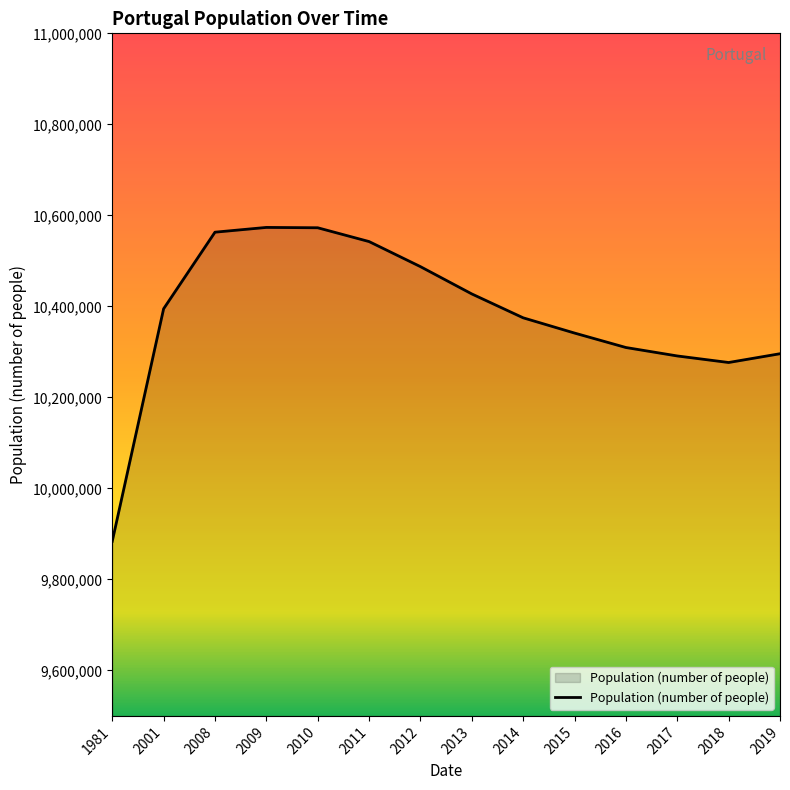

Approximately how many times larger is the value at 2011 compared to 2019?

1.0